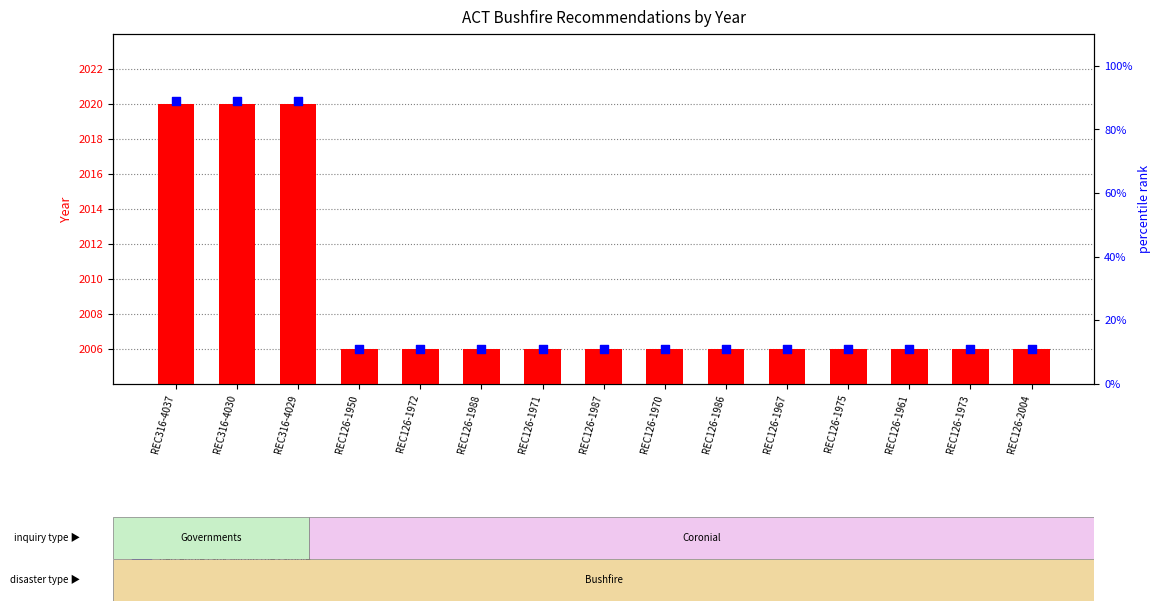

Which series reaches the maximum Y coordinate?

Year